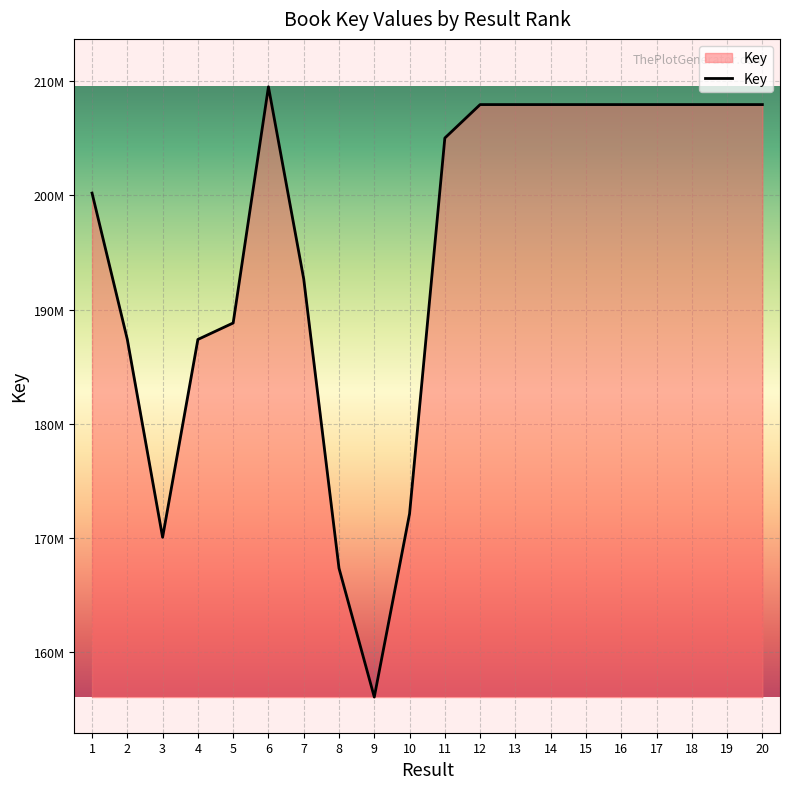

At which category does the data reach its first local peak?

6